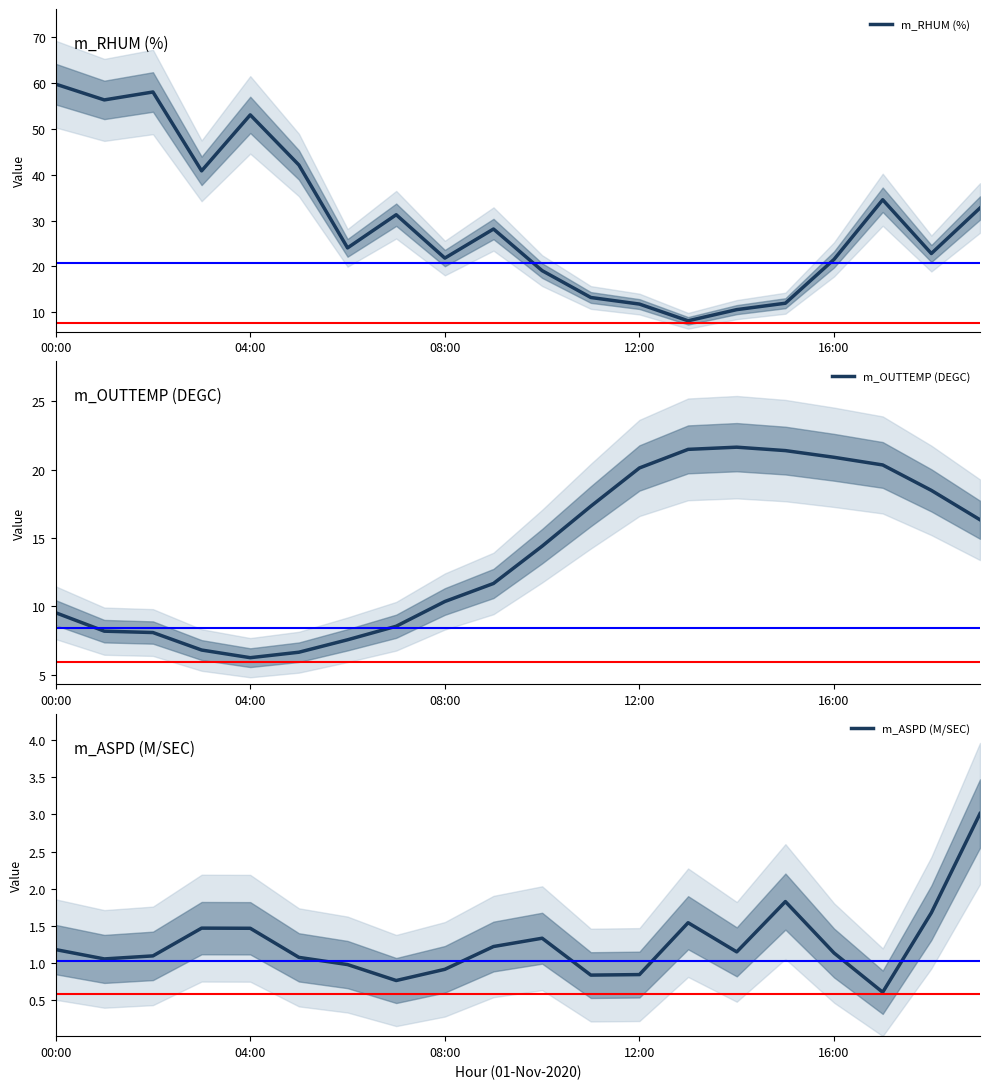

The value of m_RHUM (%) at 04:00 is 25.4. True or false?

False